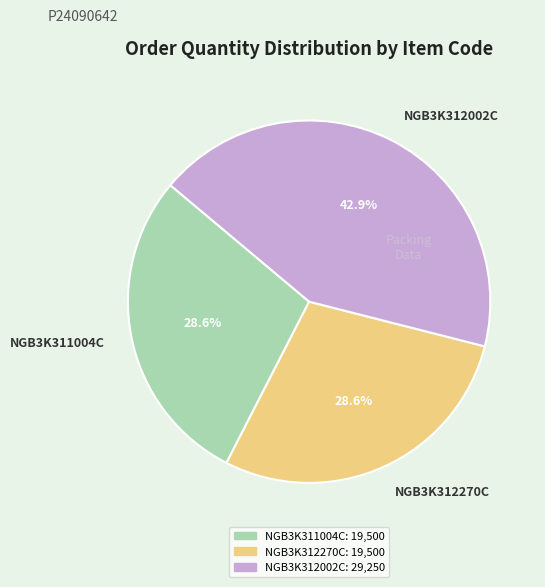

Approximately how many times larger is the value at NGB3K312002C compared to NGB3K312270C?

1.5